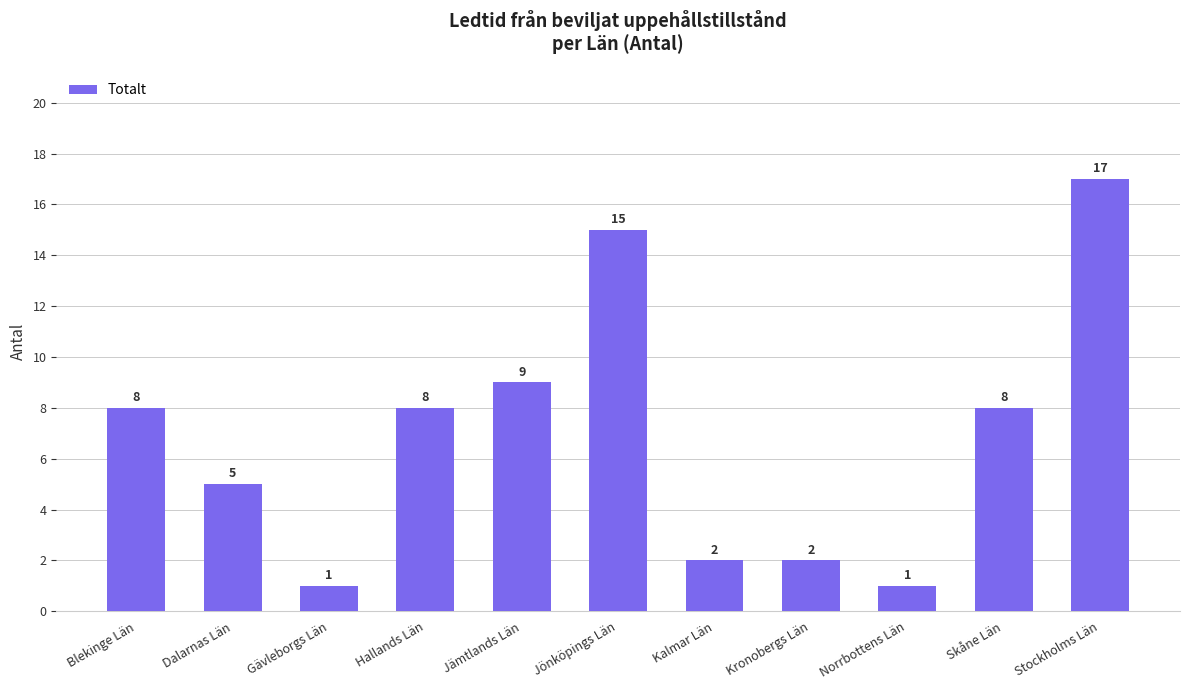

What position from the right is Norrbottens Län?

3